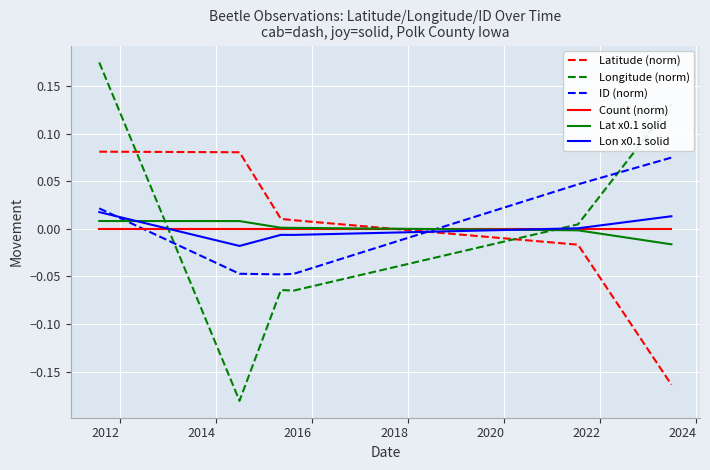

After their last crossing, which series has the higher values: Count (norm) or Longitude (norm)?

Longitude (norm)